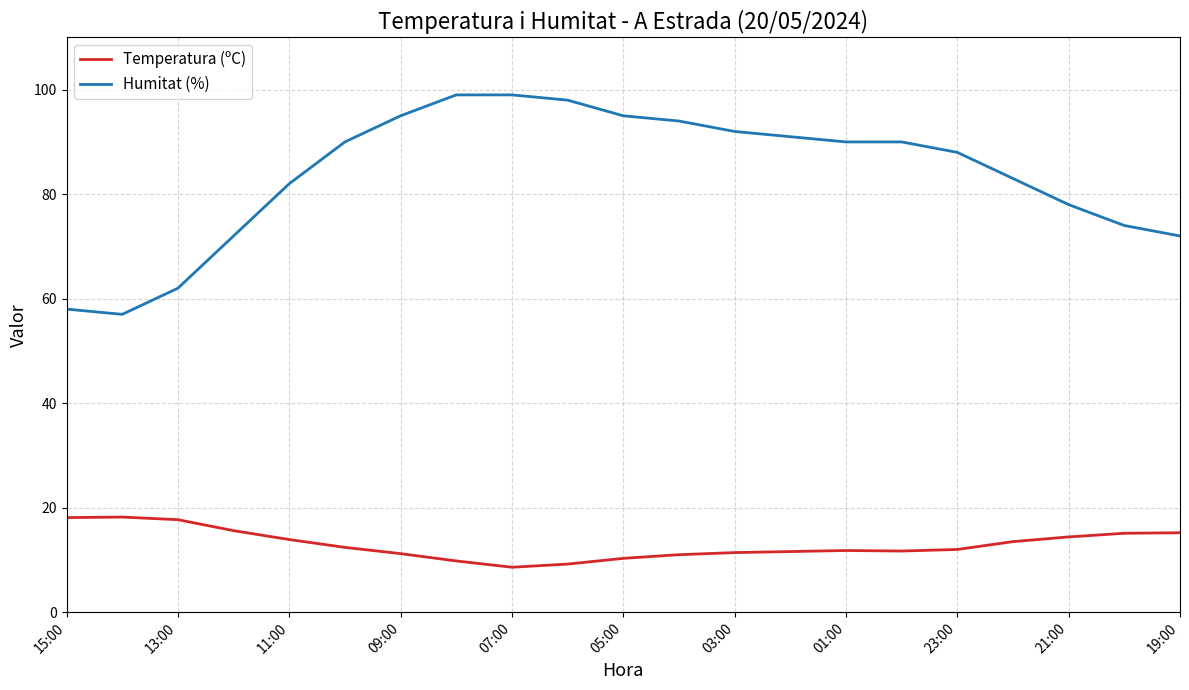

What is the difference between the maximum and minimum values in the Humitat (%) series?

42.0